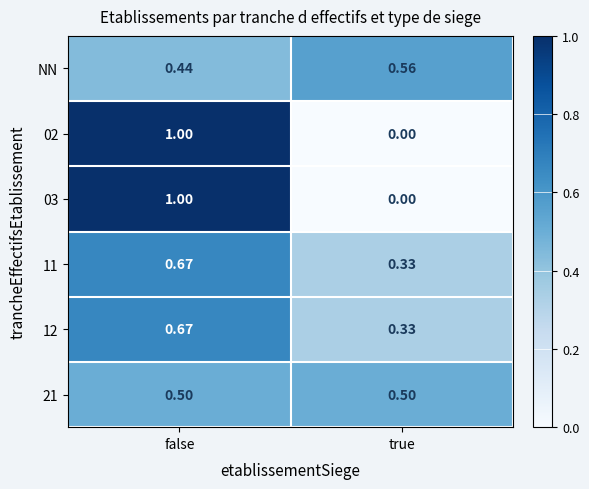

Where is 12 nearest to the value 0?

true